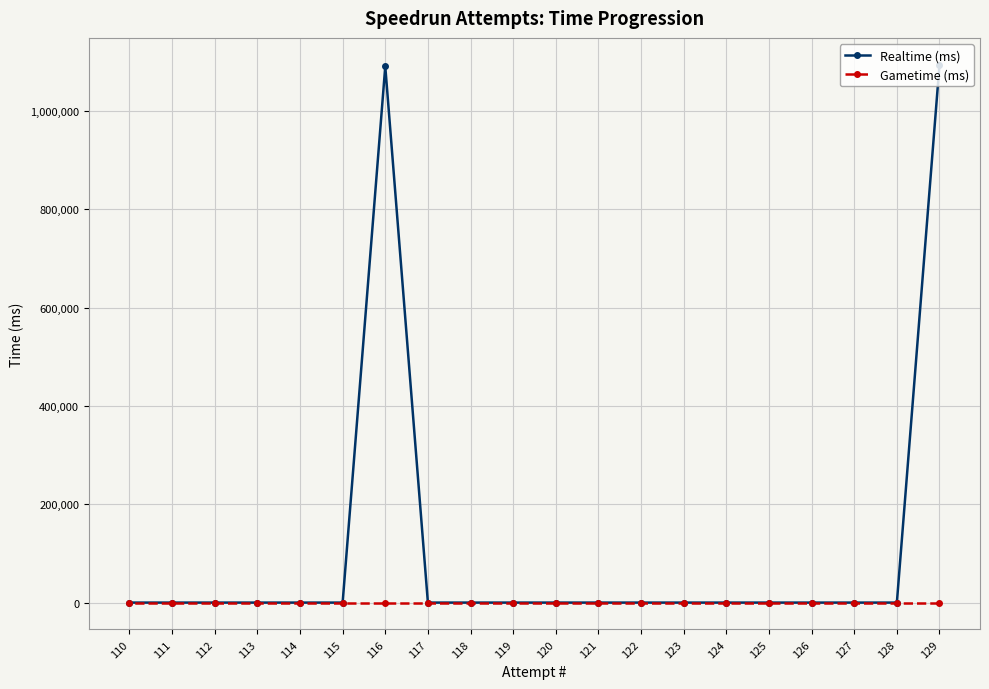

The Gametime (ms) series shows 0 at 113. True or false?

True